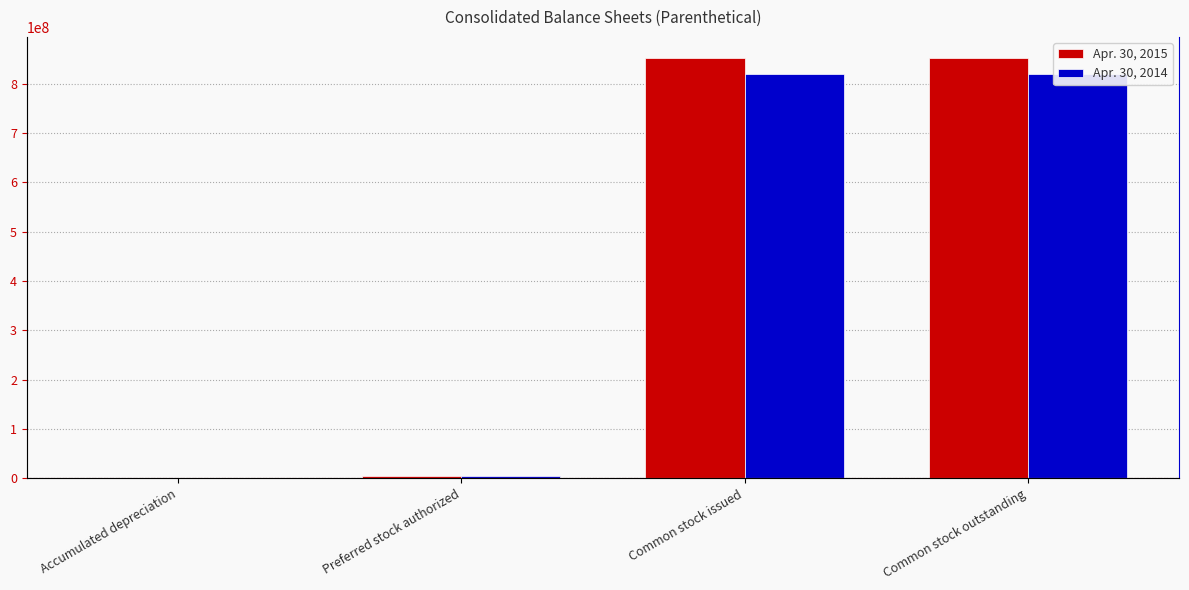

At how many categories does at least one series exceed 393639292?

2